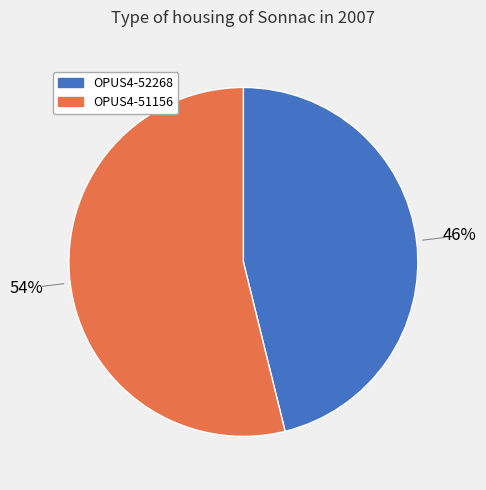

Combined, do OPUS4-52268 and OPUS4-51156 account for over 50%?

Yes